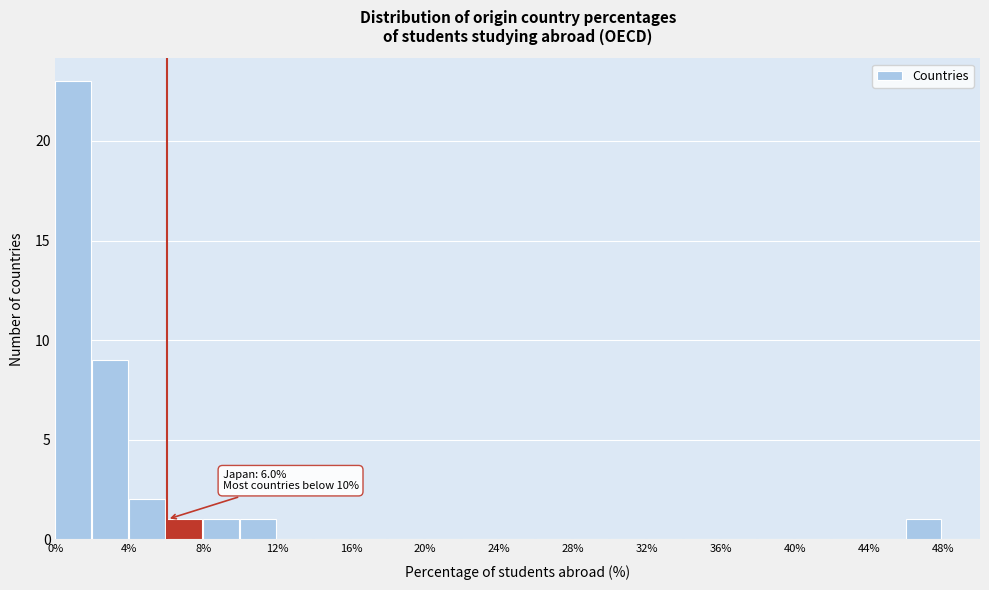

Which range on the x-axis has the tallest bar?

0 to 2